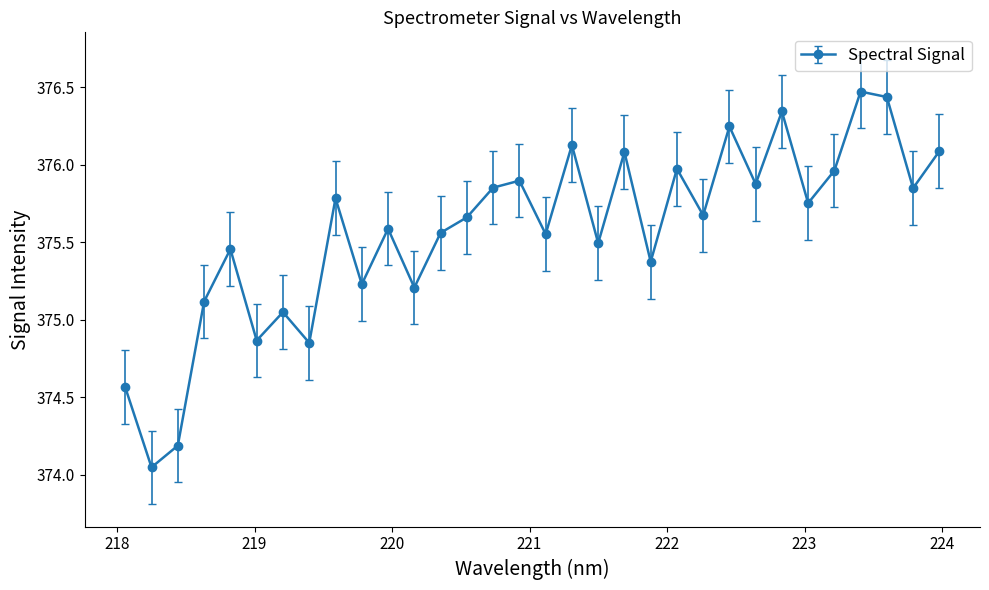

What is the sum of all values?

12018.2